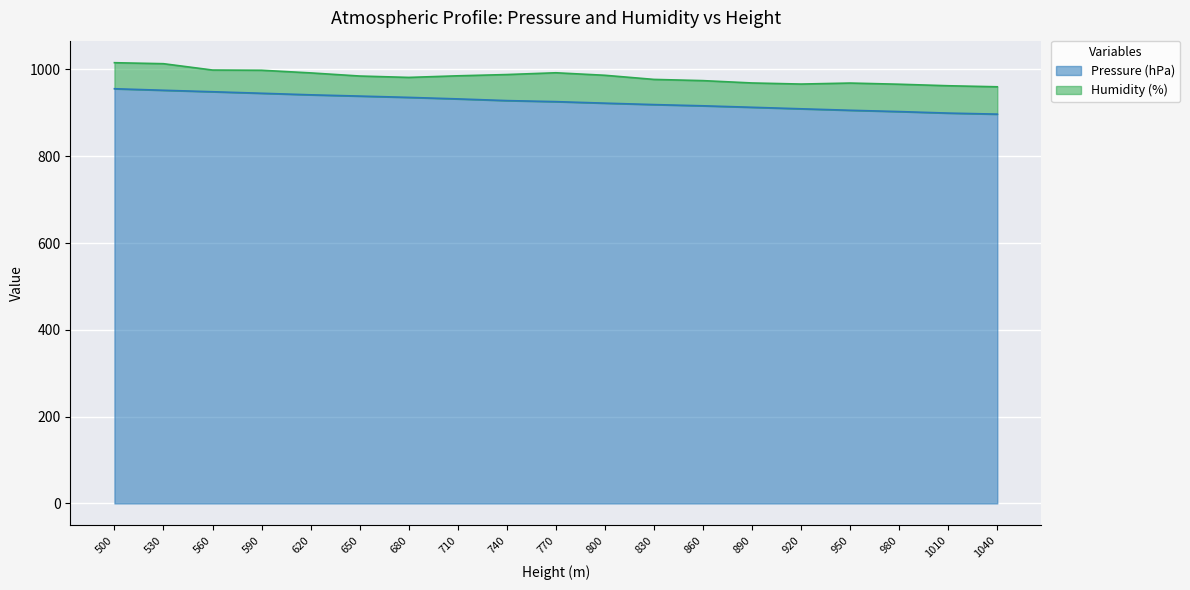

What is the sum of the values at 560 and 860?

1864.6